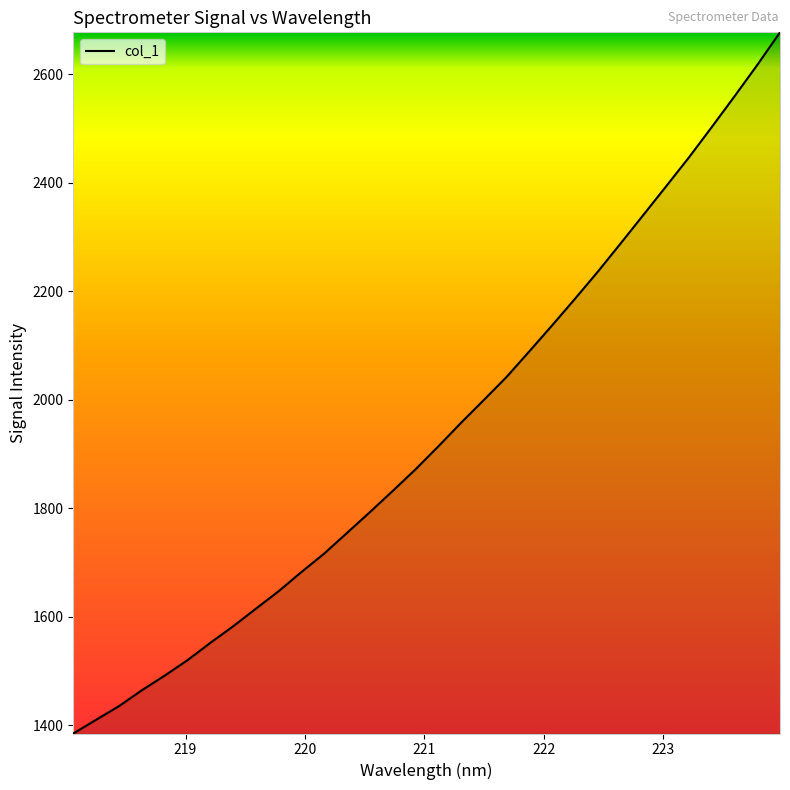

What is the difference between the maximum and minimum values?

1291.8